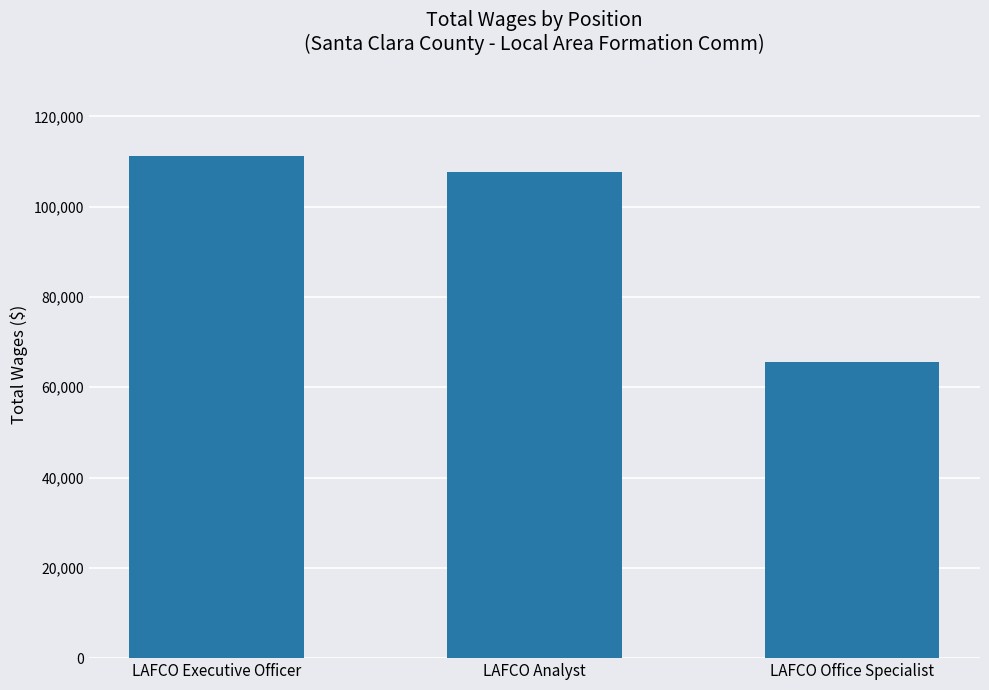

What is the ratio of the value at LAFCO Office Specialist to the value at LAFCO Executive Officer?

0.6